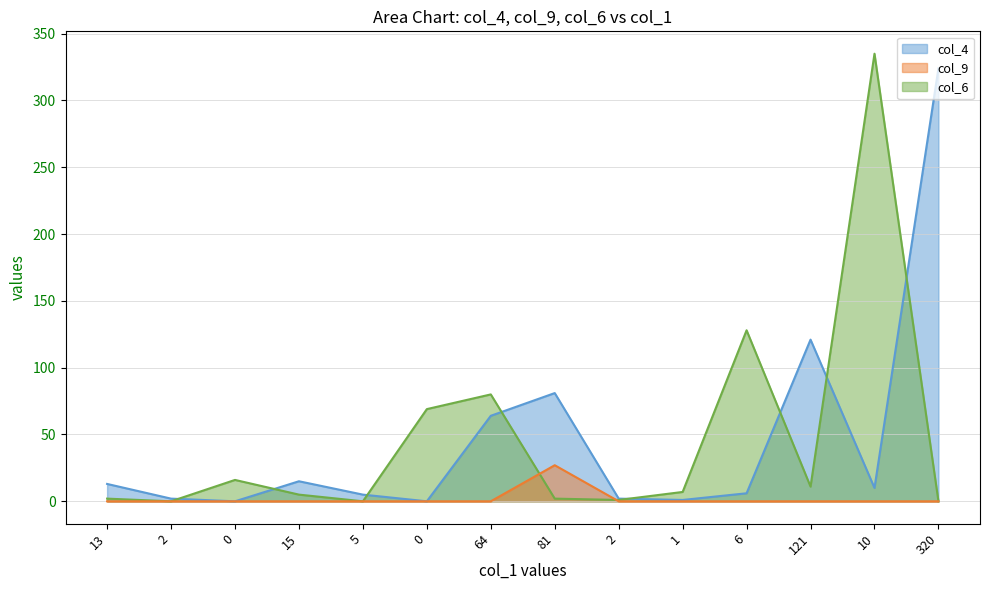

Which series changed the most between 15 and 320?

col_4